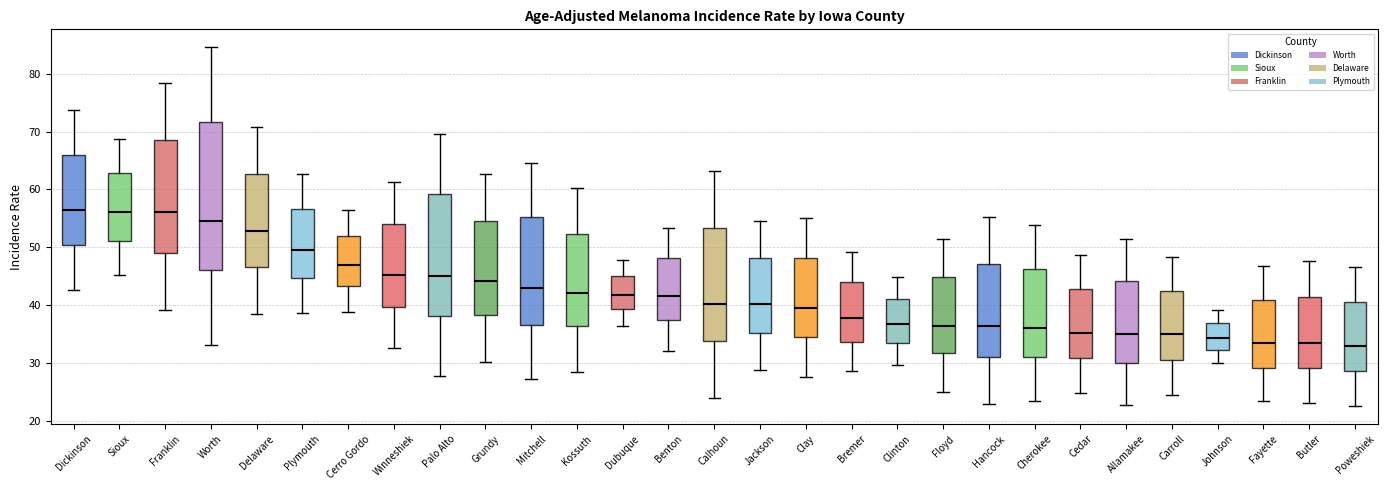

Where does the median line of the box for Cherokee sit on the y-axis? The values are not printed on the chart, so give them approximately, as read against the axis.

36